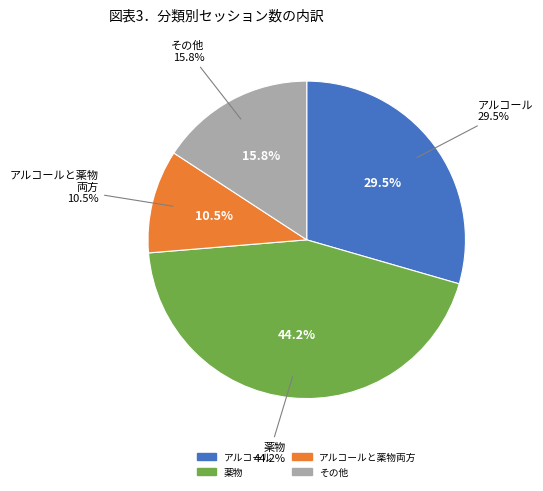

Is the sum of 薬物 and アルコール greater than half?

Yes